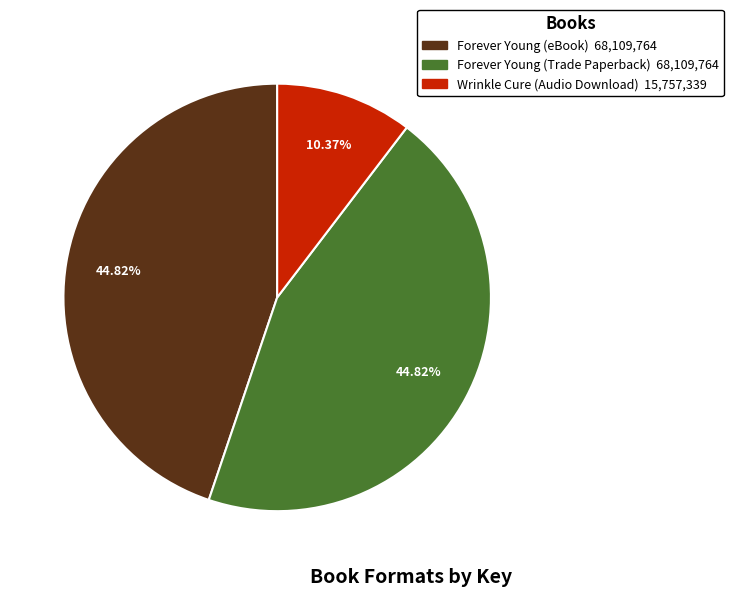

What percentage is NOT represented by Forever Young (eBook)?

55.2%